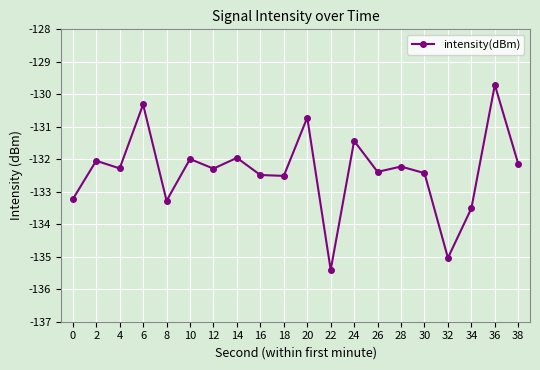

Reading left to right, what are all the values shown in this chart?

0=-133.2	2=-132.0	4=-132.3	6=-130.3	8=-133.3	10=-132.0	12=-132.3	14=-132.0	16=-132.5	18=-132.5	20=-130.7	22=-135.4	24=-131.4	26=-132.4	28=-132.2	30=-132.4	32=-135.0	34=-133.5	36=-129.7	38=-132.1